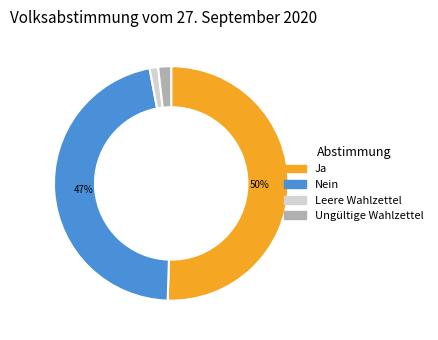

How many segments does this pie chart have?

4